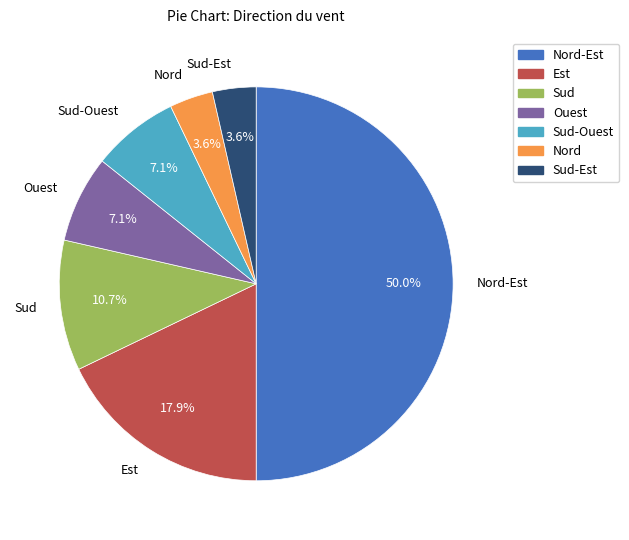

Which slice is the largest?

Nord-Est